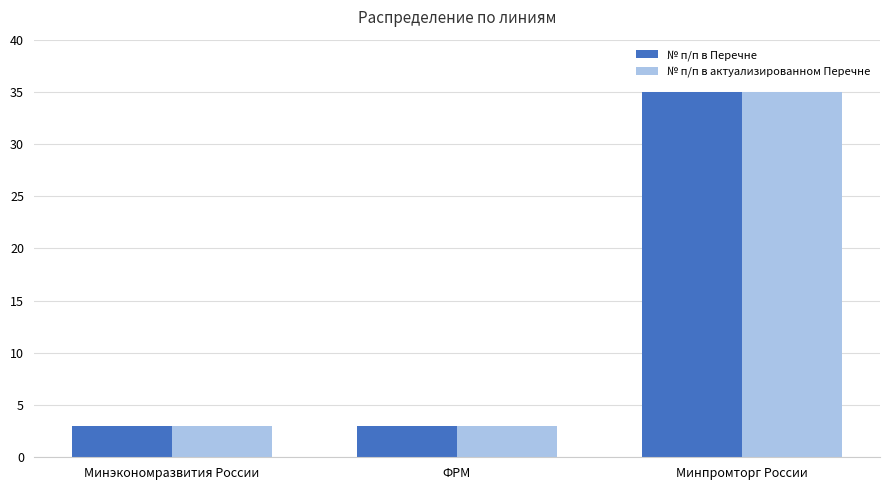

What is the smallest value displayed?

3